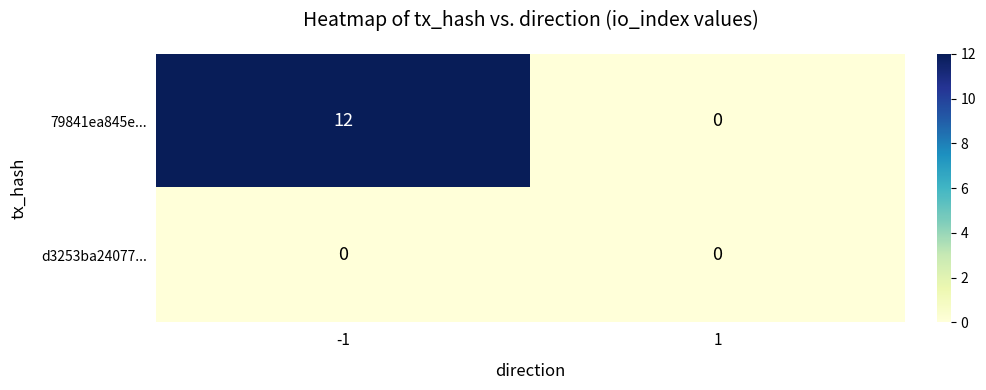

What is the spread (max minus min) of values at -1?

12